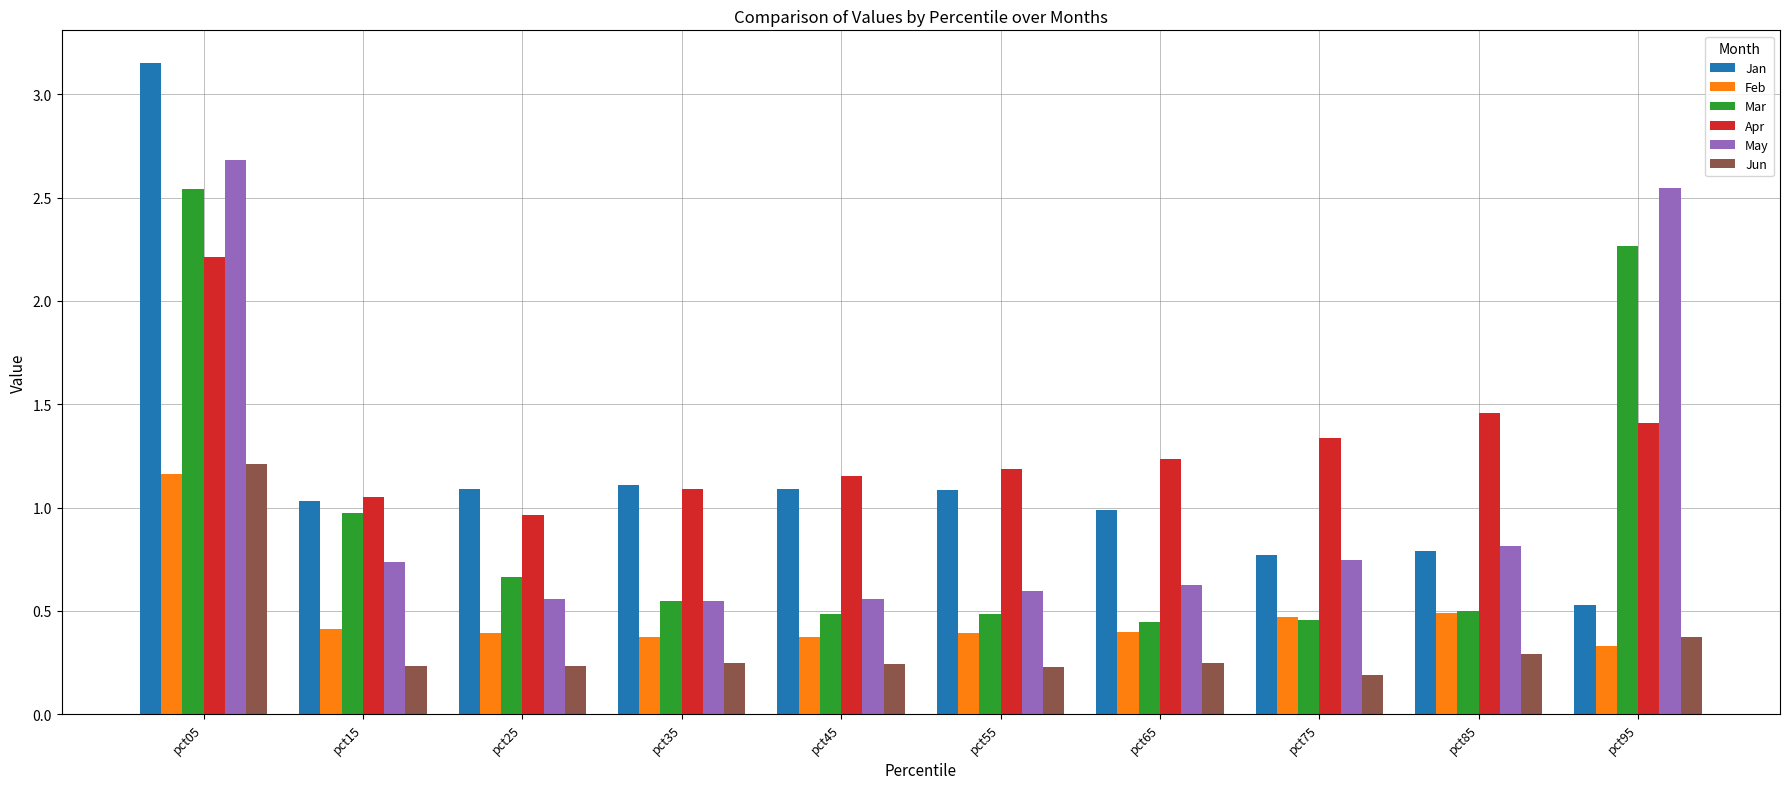

The value of Mar at pct05 is 1.5. True or false?

False